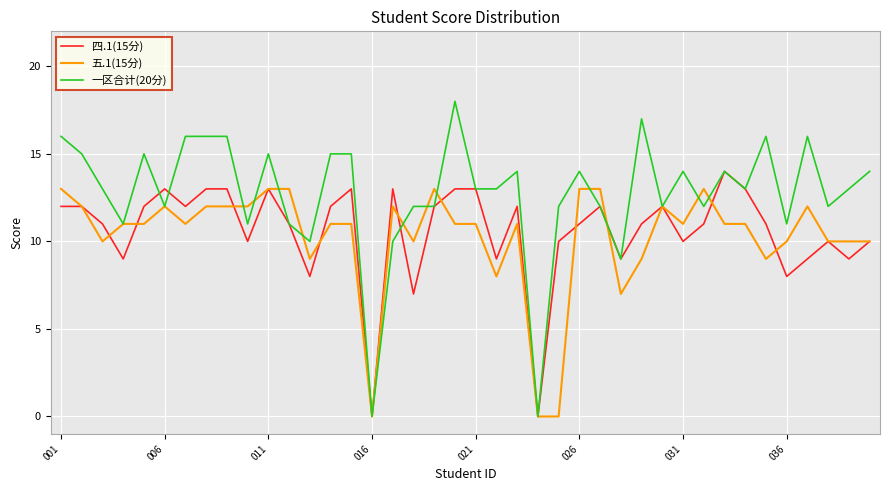

Which series has the largest range (max minus min)?

一区合计(20分)